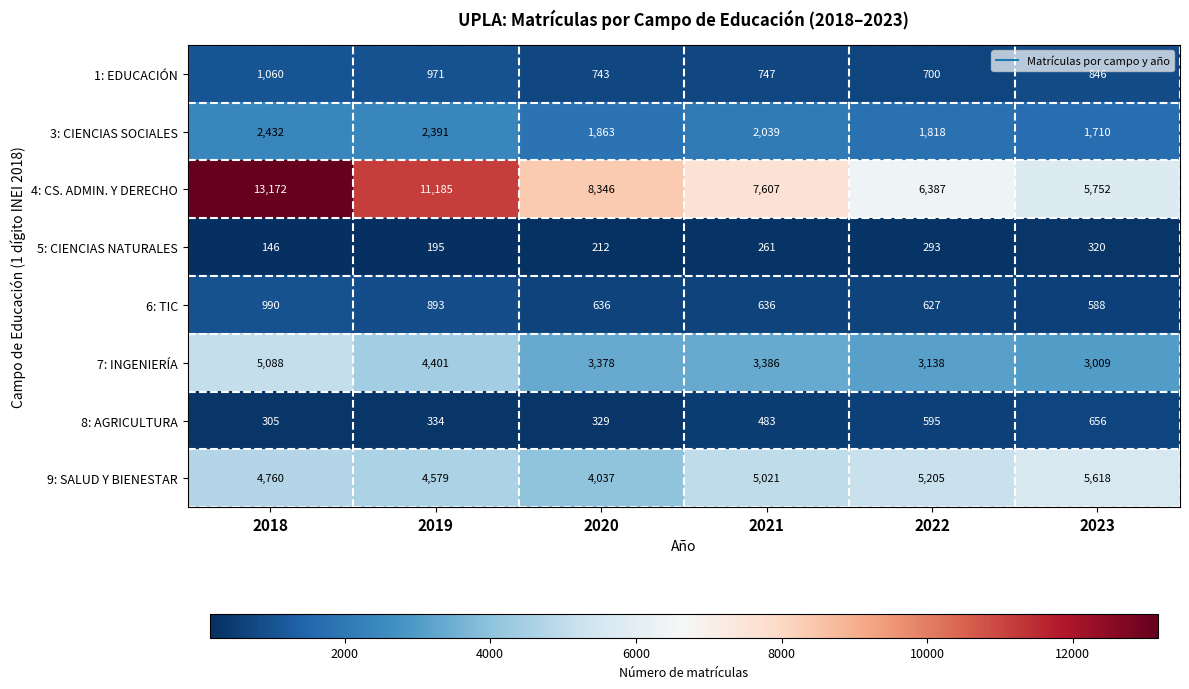

What is the average value of the 5: CIENCIAS NATURALES series?

238